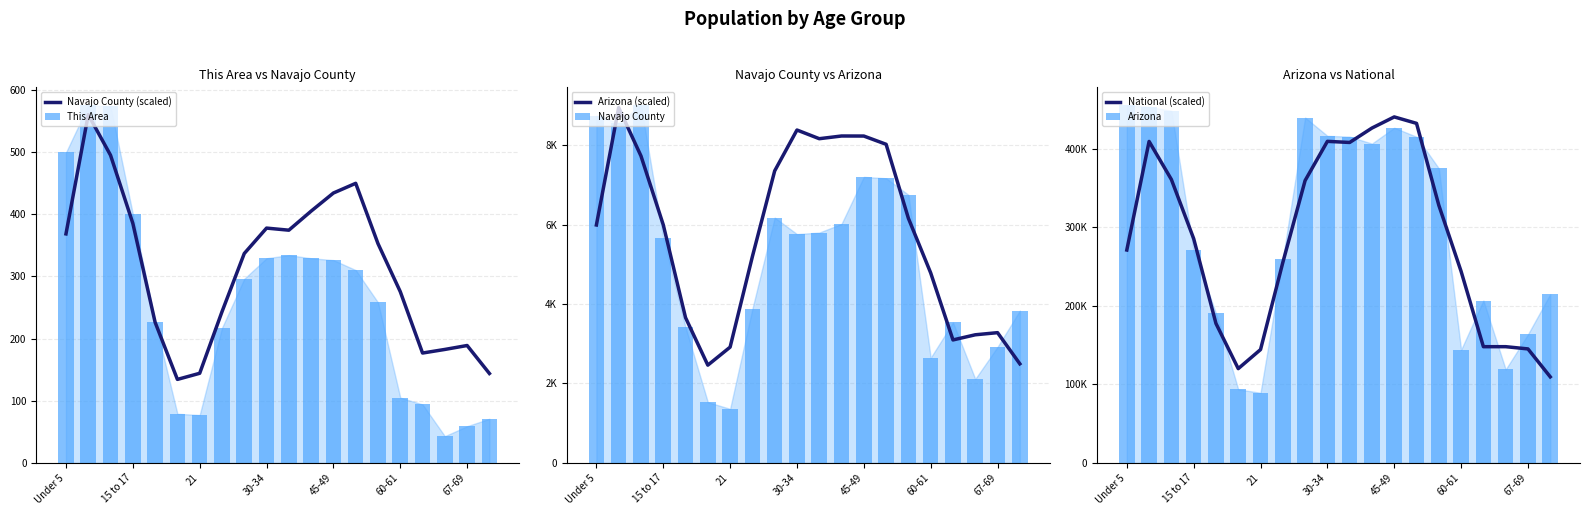

What is the difference between the maximum and minimum values in the Arizona series?

366373.0